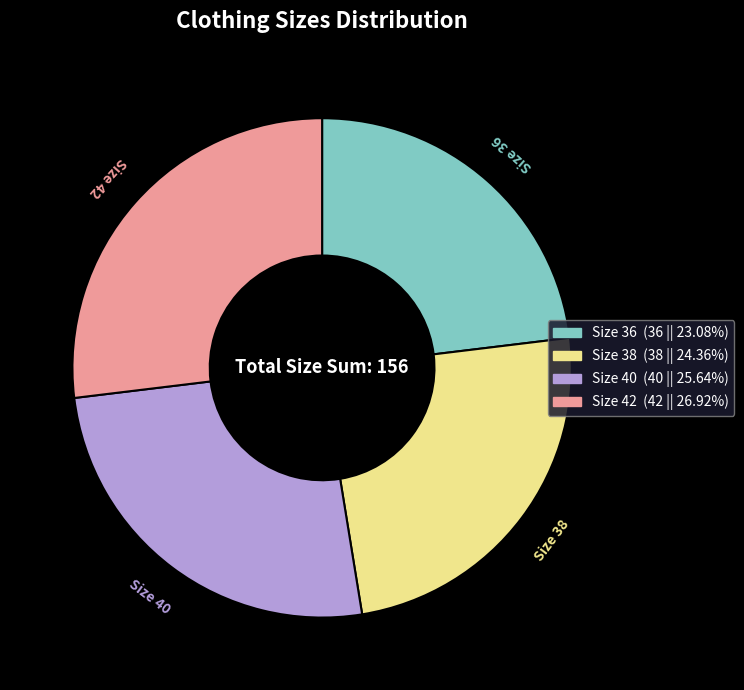

Which slice is the smallest?

Size 36